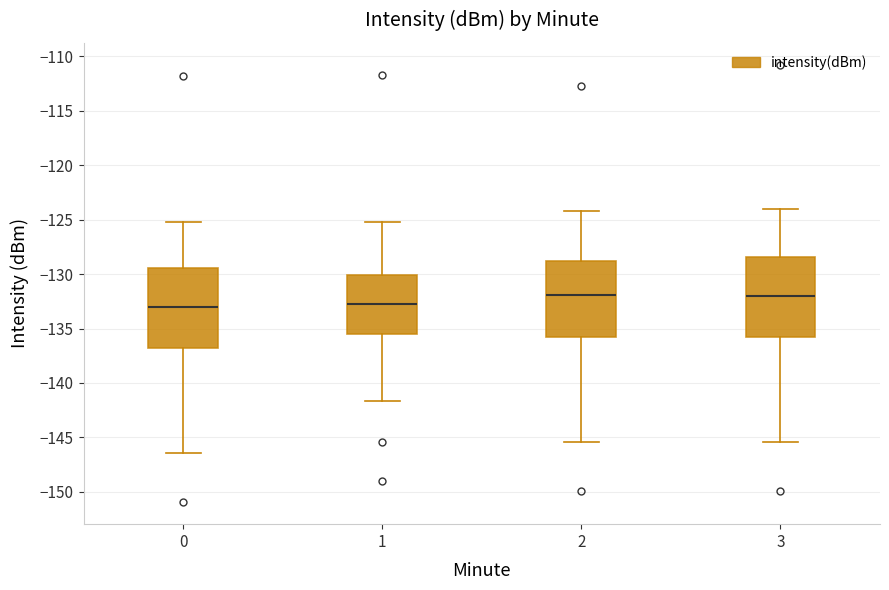

Reading left to right, read every box against the y-axis: the position of its median line, the range the box covers, and the ends of its whiskers. The values are not printed on the chart, so give them approximately, as read against the axis.

0: median -133.0, box -137.0 to -129.5, whiskers -146.5 to -125.0
1: median -132.5, box -135.5 to -130.0, whiskers -141.5 to -125.0
2: median -132.0, box -136.0 to -129.0, whiskers -145.5 to -124.0
3: median -132.0, box -136.0 to -128.5, whiskers -145.5 to -124.0